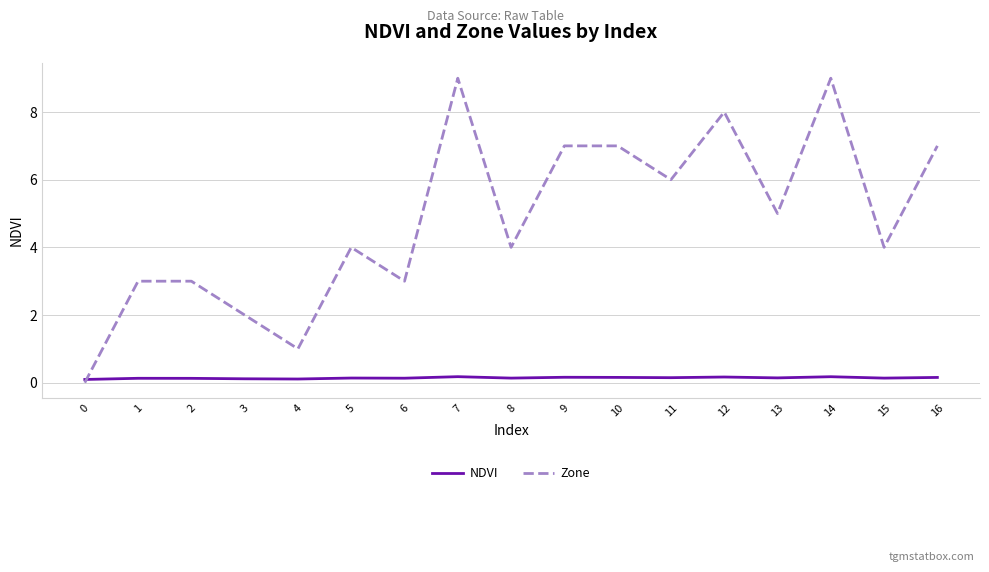

What is the greatest value displayed?

9.0